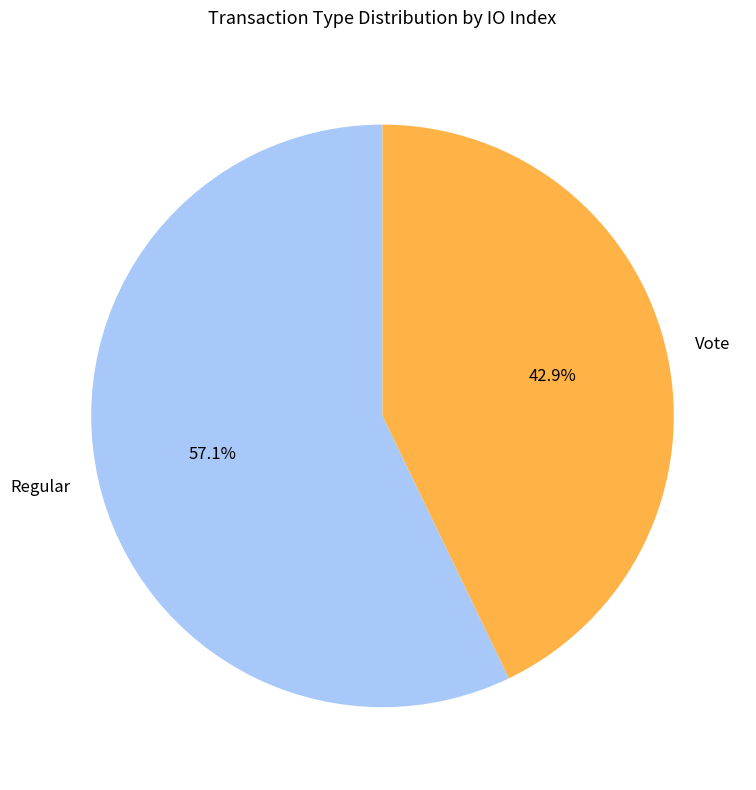

Which category has the smallest portion of the pie?

Vote